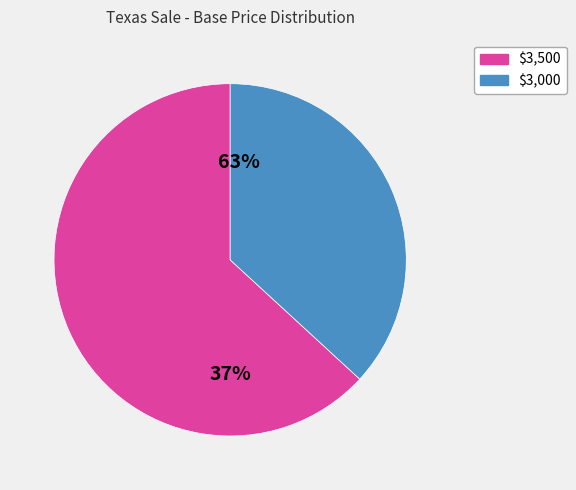

Is the sum of 27 and 12 greater than half?

No